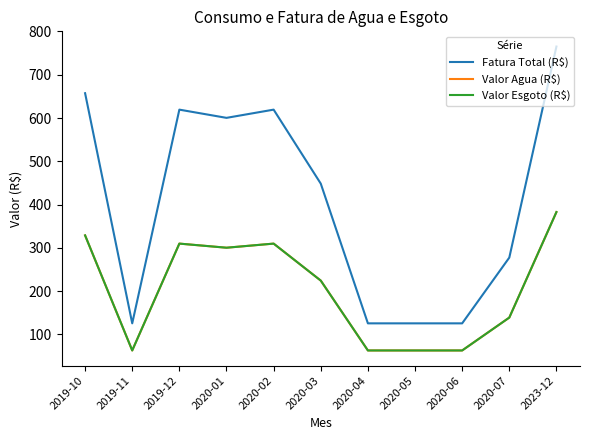

Which label corresponds to the largest value in the chart?

2023-12